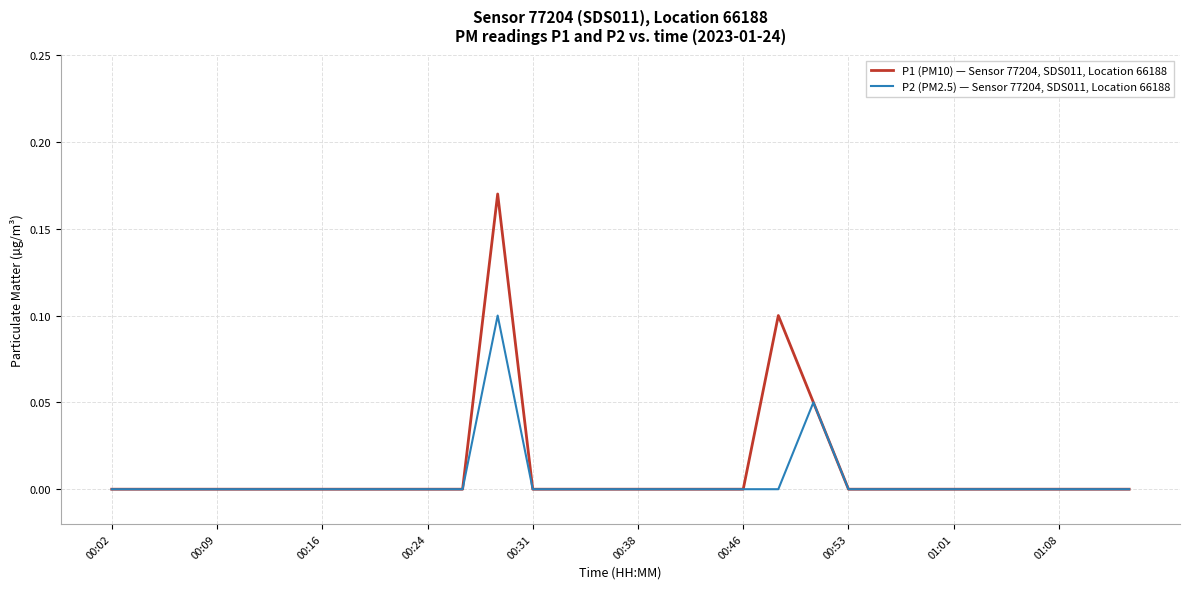

Which series has the widest spread of values?

P1 (PM10) — Sensor 77204, SDS011, Location 66188